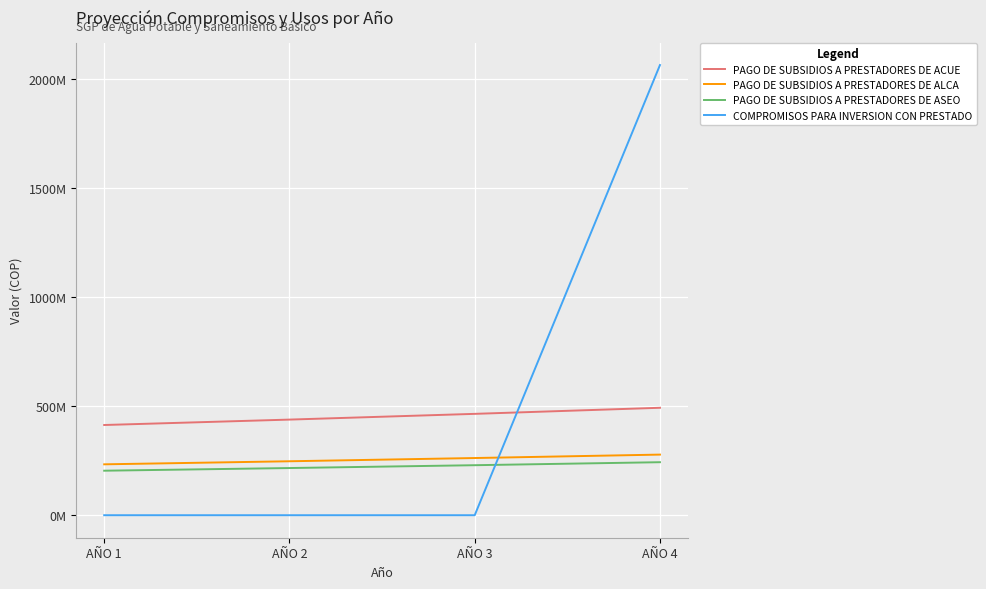

Is it true that COMPROMISOS PARA INVERSION CON PRESTADO equals 2062752006 at AÑO 4?

True